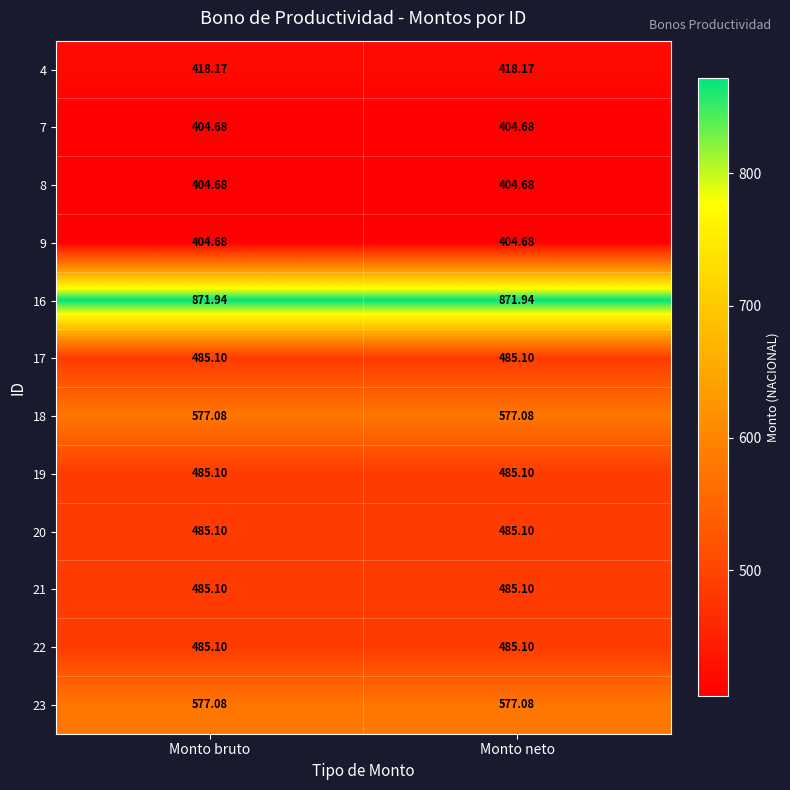

Is the value of 22 at Monto neto greater than the value of 23 at Monto bruto?

No